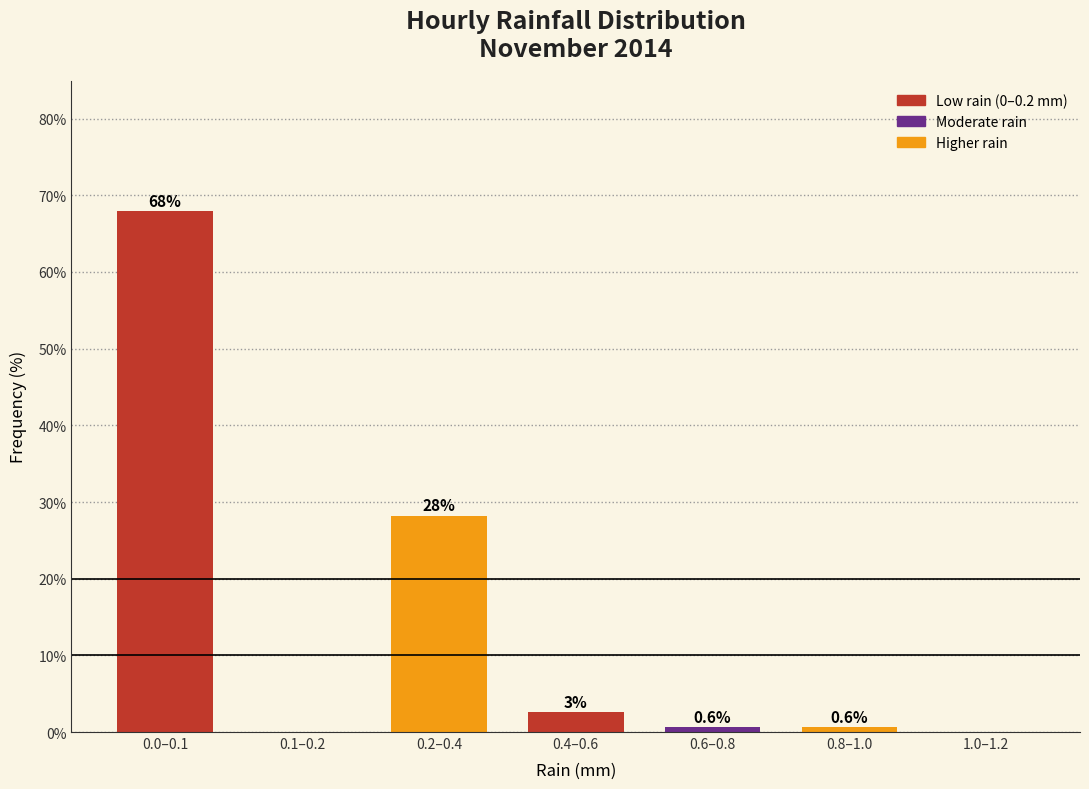

Between 0.4–0.6 and 1.0–1.2, which is larger?

0.4–0.6